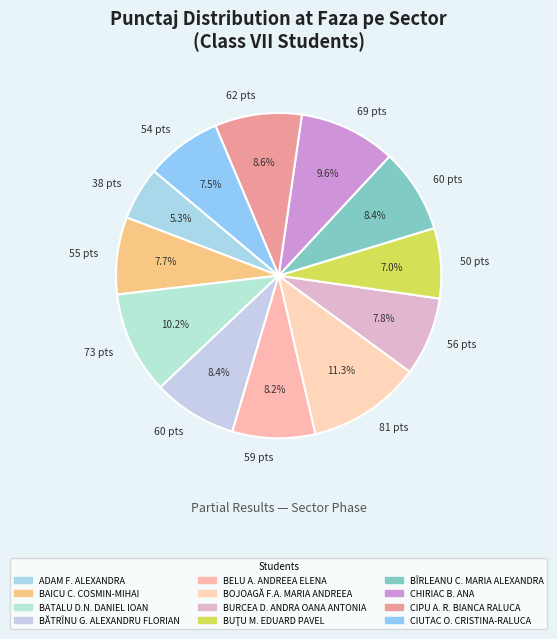

Is there any slice that represents more than half of the pie?

No